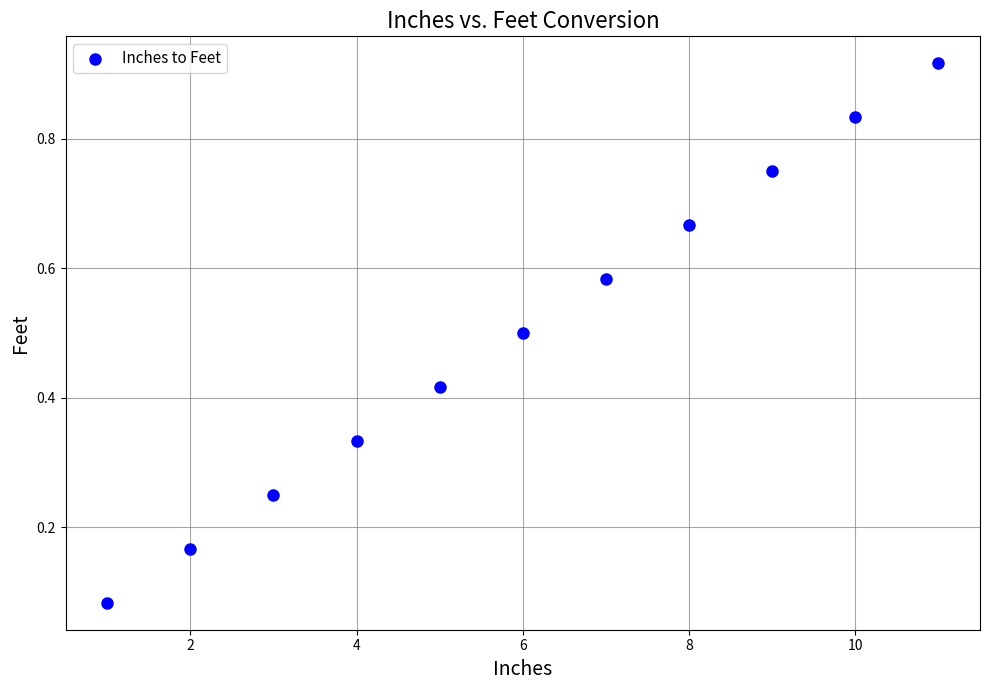

What is the average X value?

6.0